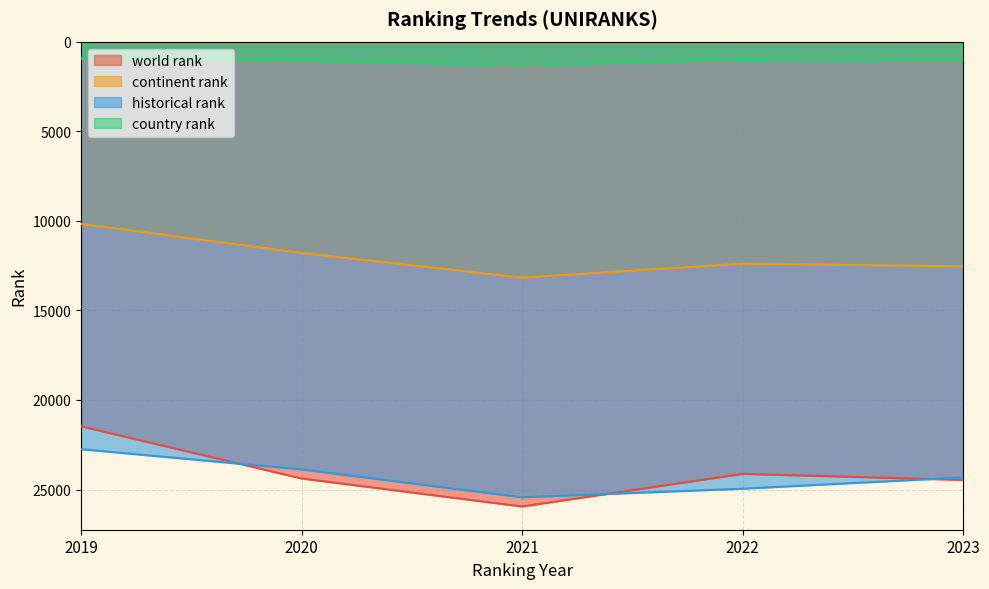

True or false: country rank and continent rank cross at least once.

False